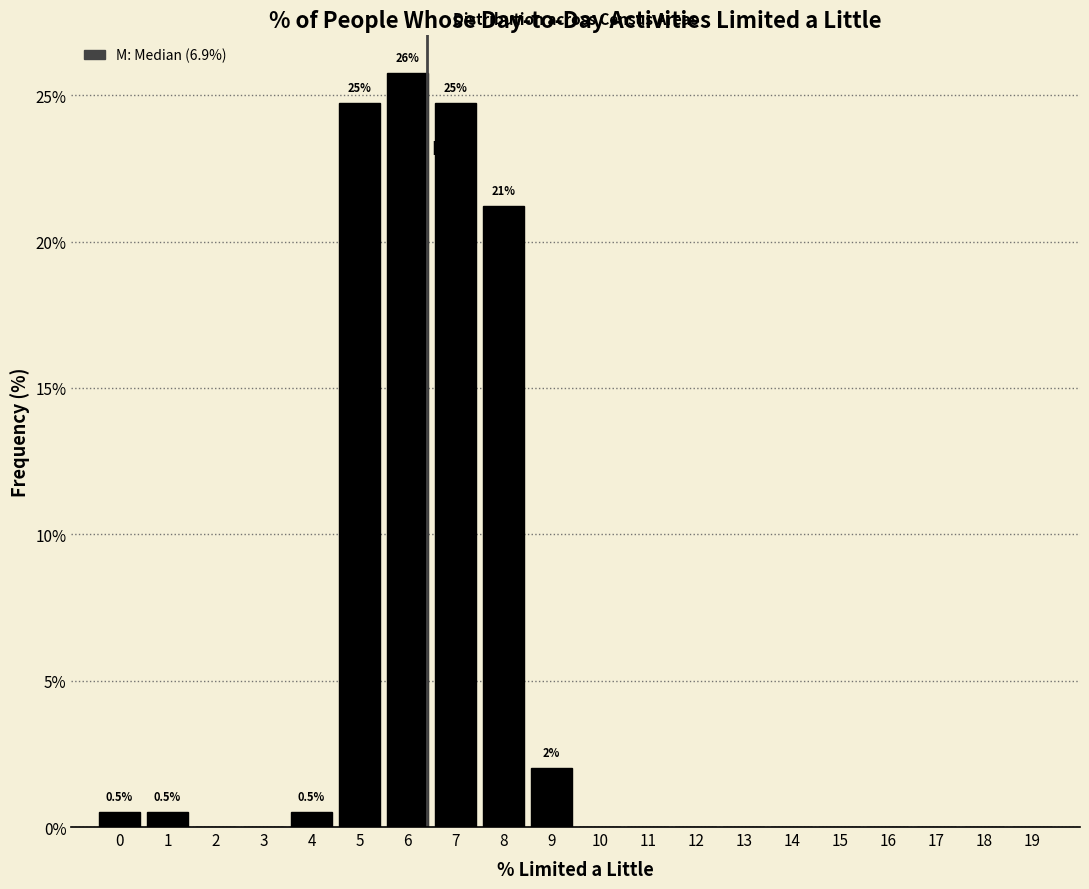

Reading left to right, transcribe all the data shown in this chart.

0=0.5	1=0.5	2=0.0	3=0.0	4=0.5	5=24.7	6=25.8	7=24.7	8=21.2	9=2.0	10=0.0	11=0.0	12=0.0	13=0.0	14=0.0	15=0.0	16=0.0	17=0.0	18=0.0	19=0.0